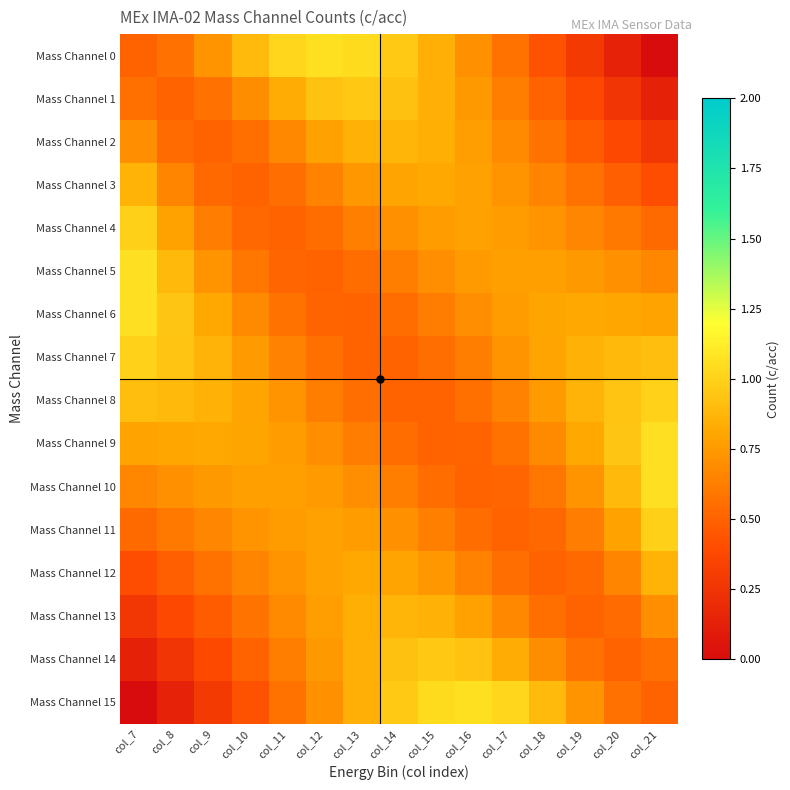

Between col_13 and col_19, which series saw the biggest shift?

Mass Channel 0